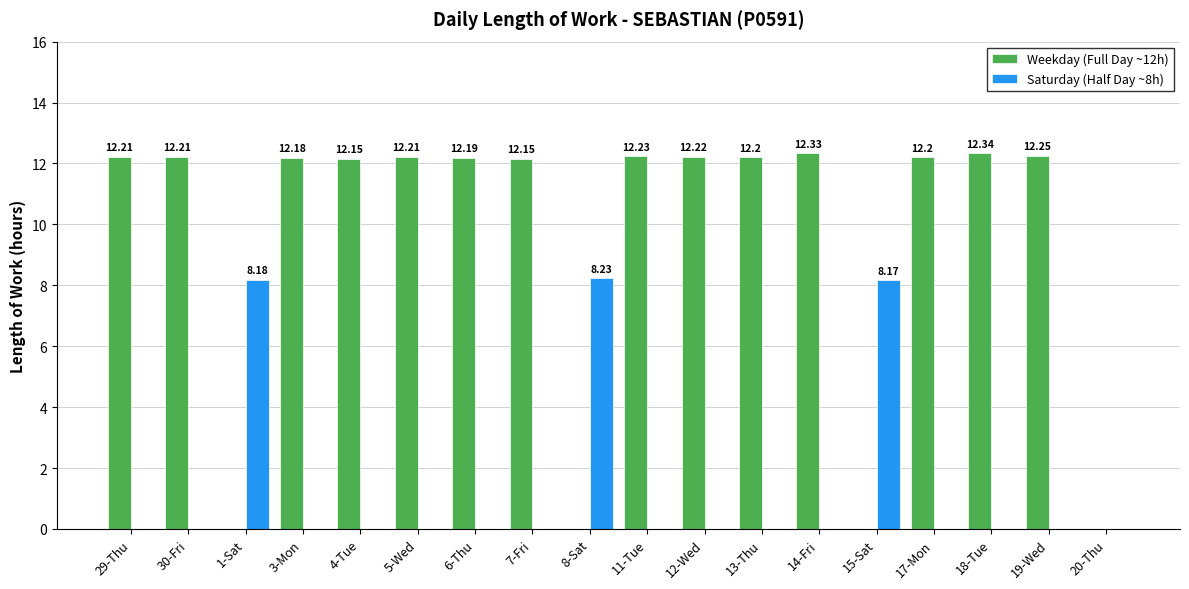

What is the sum of all Saturday (Half Day ~8h) values?

24.6